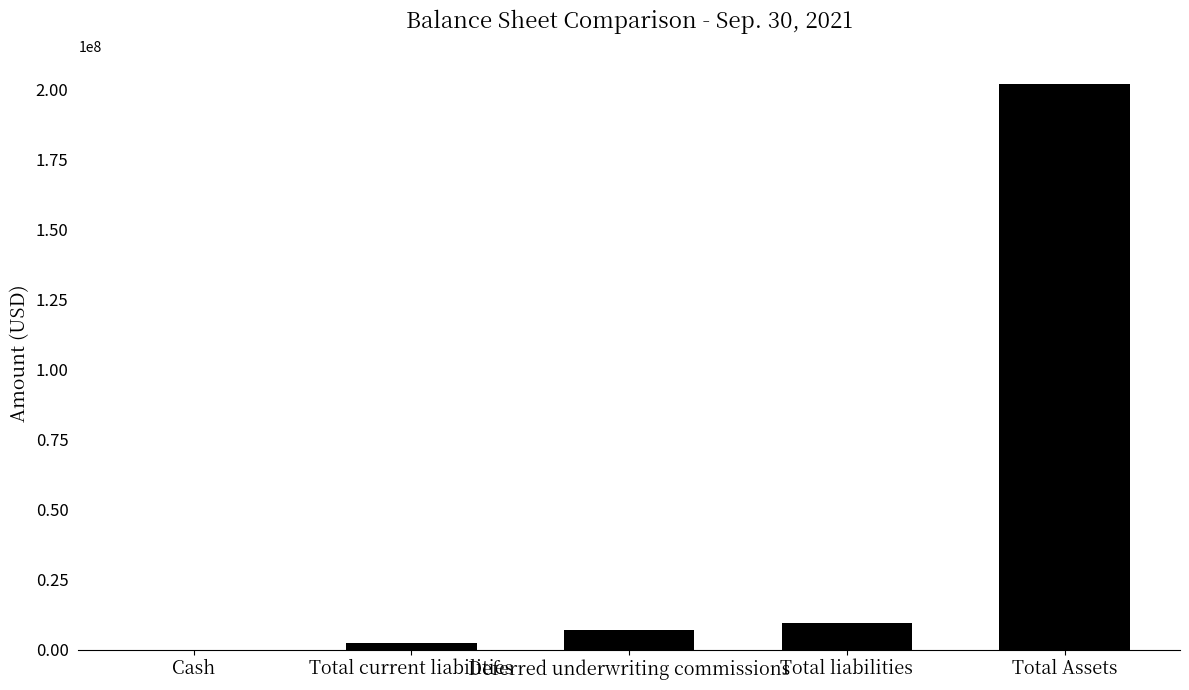

What is the greatest value displayed?

201832718